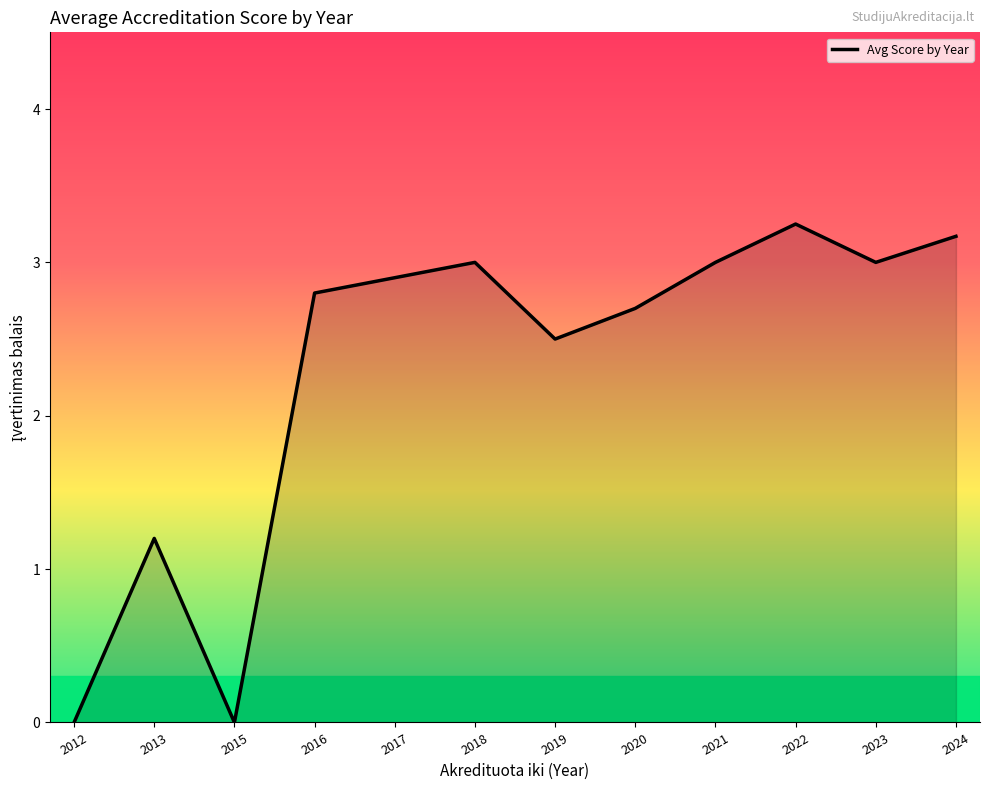

Count the number of categories in the chart.

12